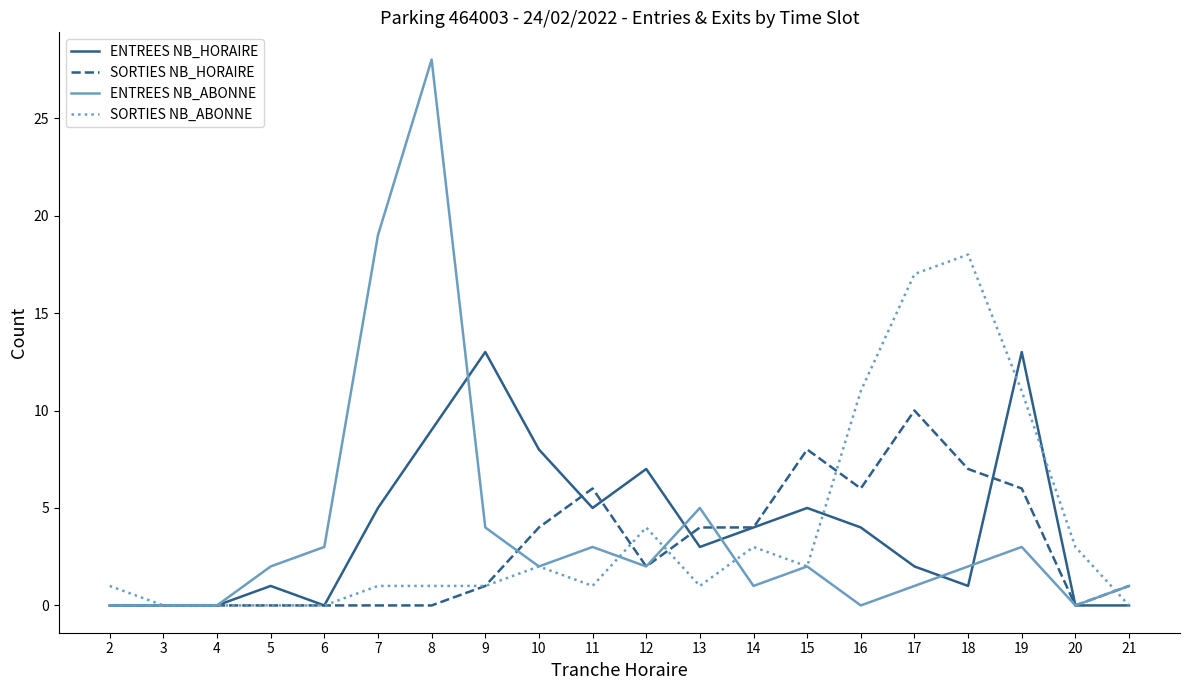

Which series has the largest range (max minus min)?

ENTREES NB_ABONNE